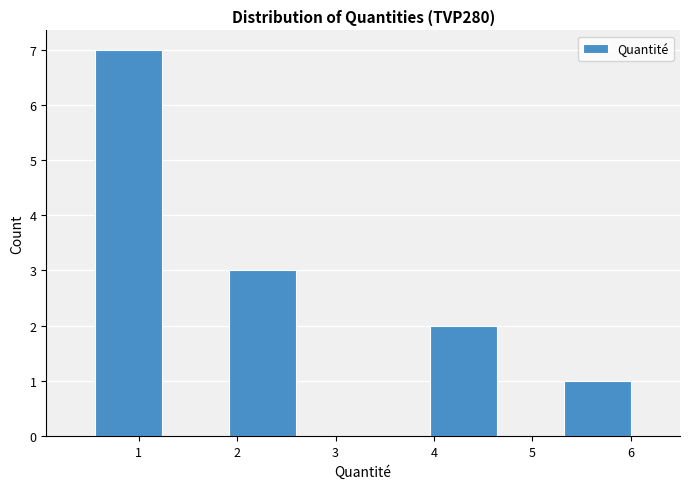

Reading left to right, transcribe this chart: for each bar, give the range it covers on the x-axis and its height. Neither the bar edges nor the heights are printed on the chart, so give them approximately, as read against the axes.

0.56 to 1.24: 7
1.24 to 1.92: 0
1.92 to 2.60: 3
2.60 to 3.28: 0
3.28 to 3.96: 0
3.96 to 4.64: 2
4.64 to 5.32: 0
5.32 to 6.00: 1